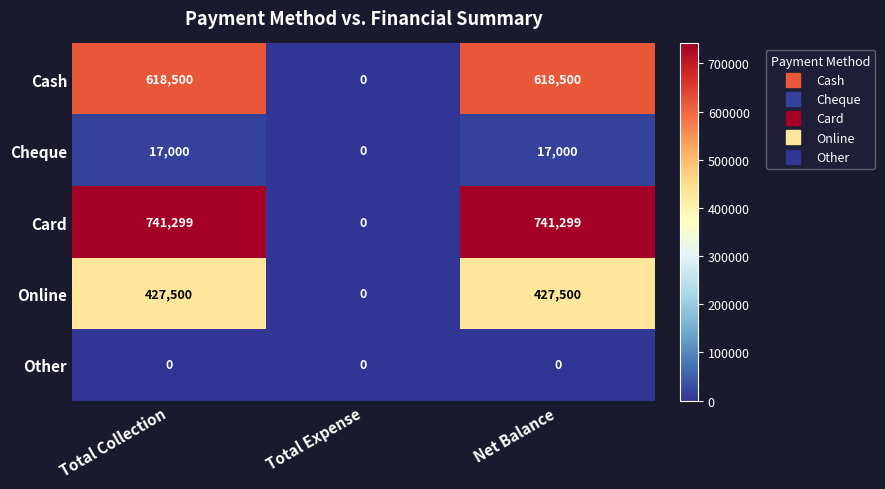

Reading left to right, extract all data points from this chart.

Cash: 618500	0	618500
Cheque: 17000	0	17000
Card: 741299	0	741299
Online: 427500	0	427500
Other: 0	0	0